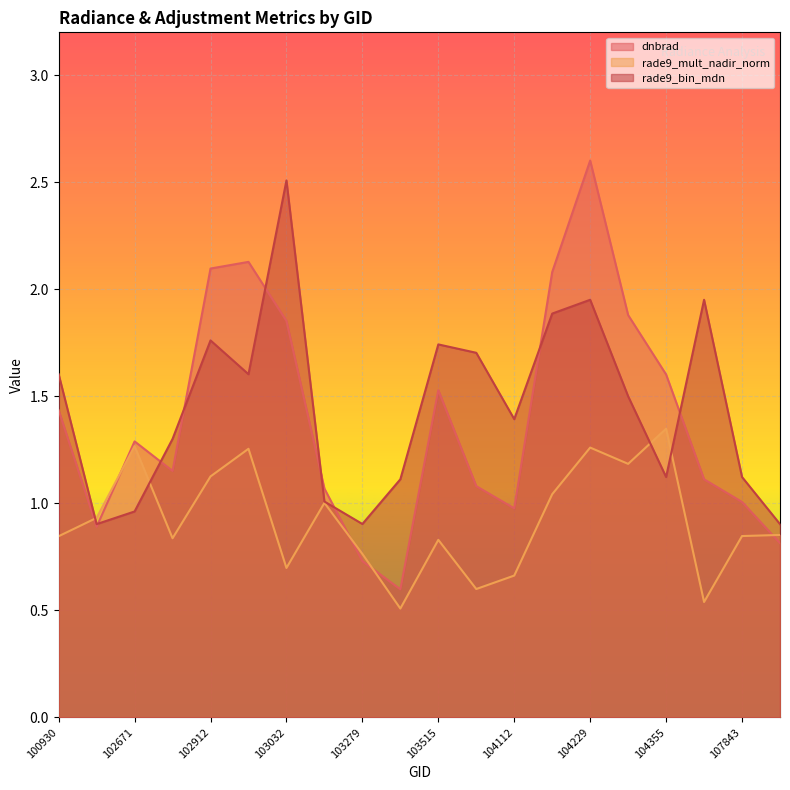

Where do rade9_mult_nadir_norm and rade9_bin_mdn first cross each other?

100930 and 102551